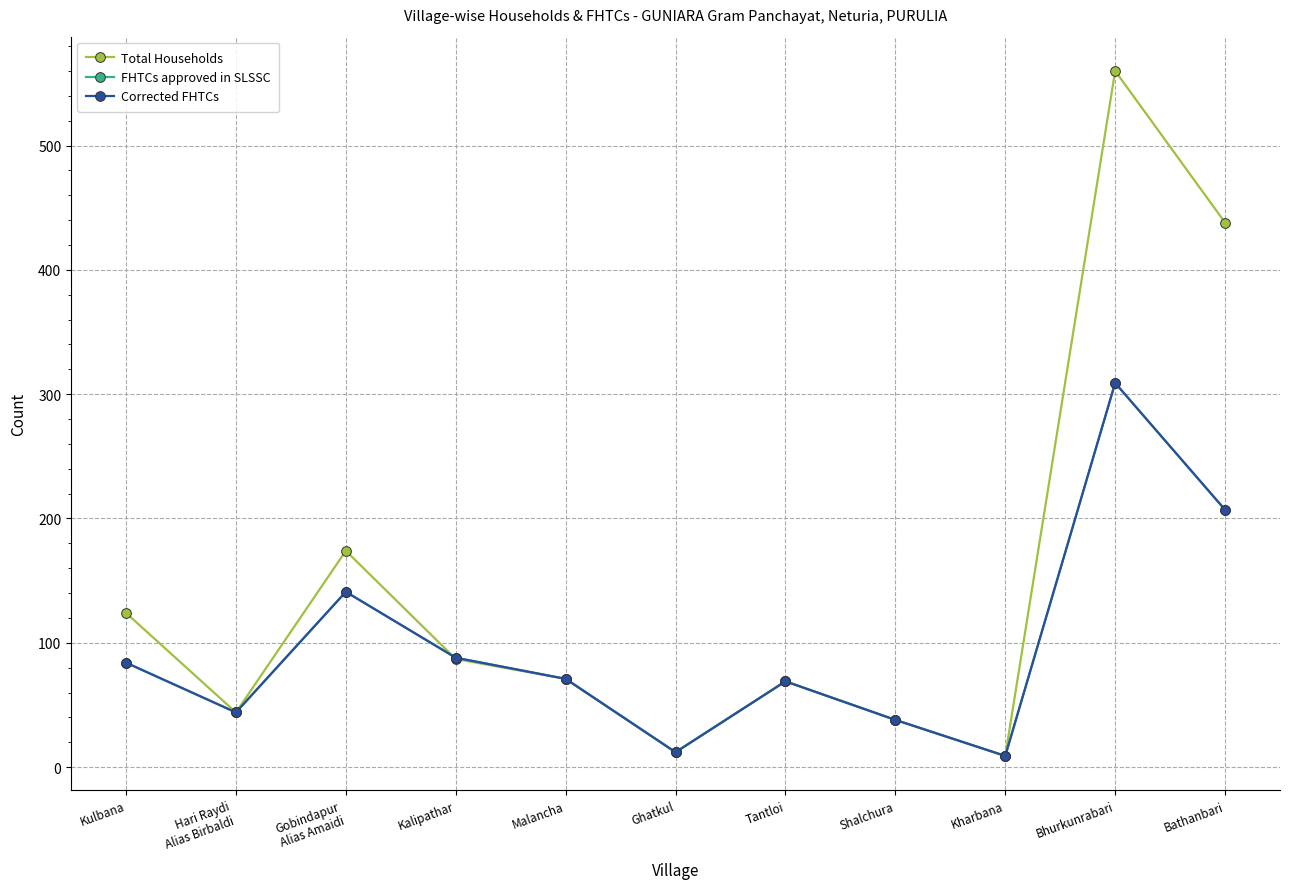

In Total Households, how many points are lower than both neighbors (excluding endpoints)?

3